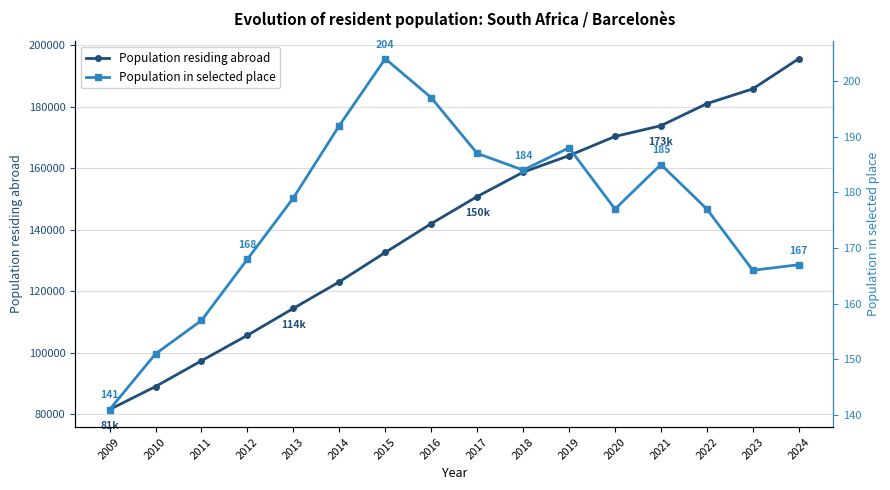

What is the total value across all series at 2016?

142173